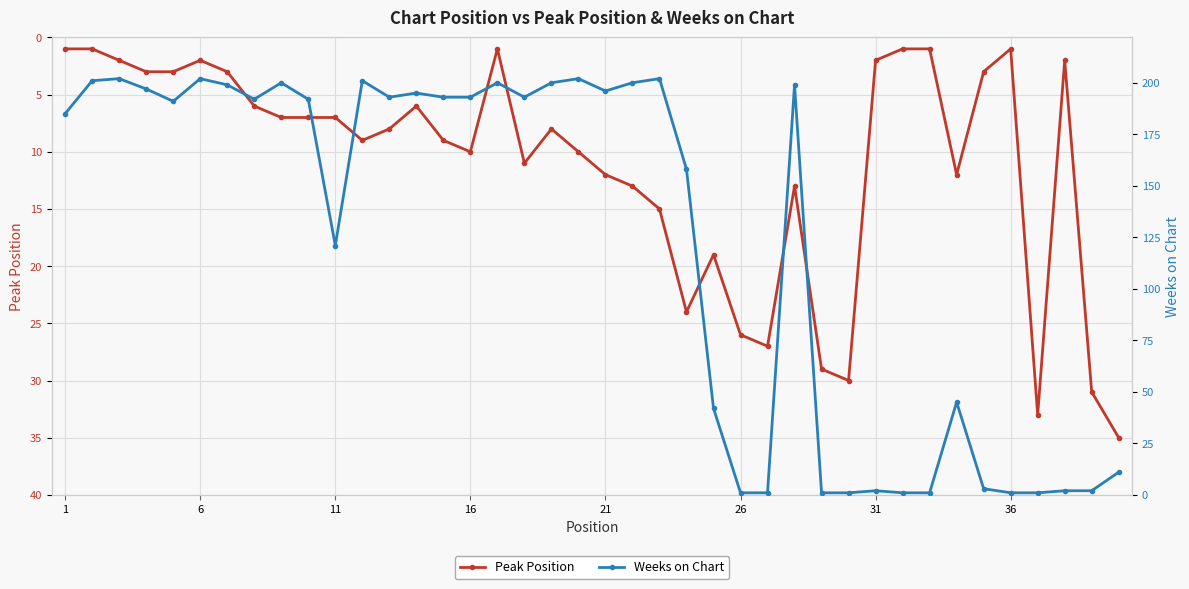

The value of Peak Position at 11 is 7. True or false?

True